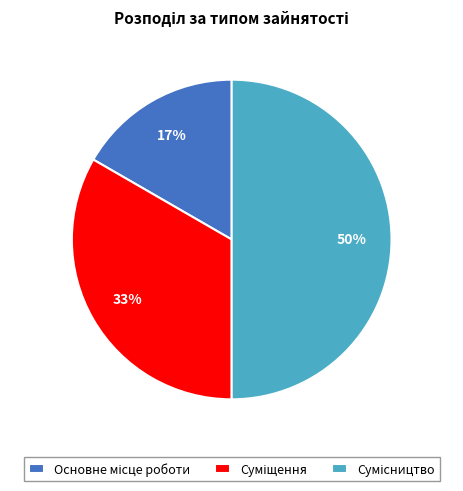

To the nearest percent, what is the difference between the largest and smallest slice percentages?

33%